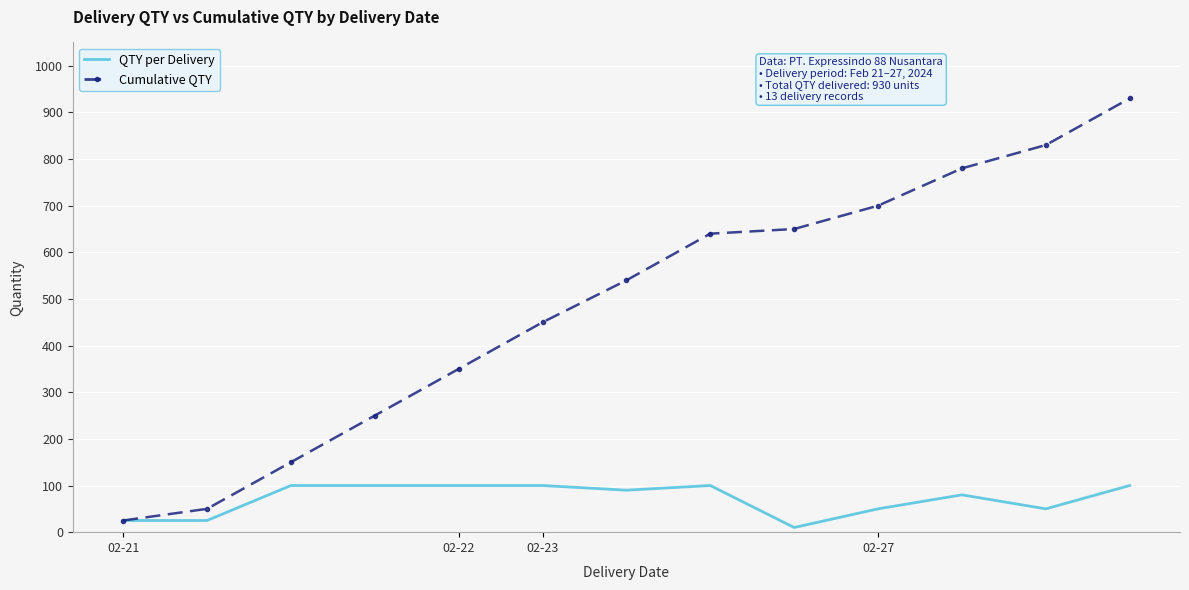

Reading right to left, list all the values displayed in this chart.

QTY per Delivery: 100	50	80	50	10	100	90	100	100	100	100	25	25
Cumulative QTY: 930	830	780	700	650	640	540	450	350	250	150	50	25